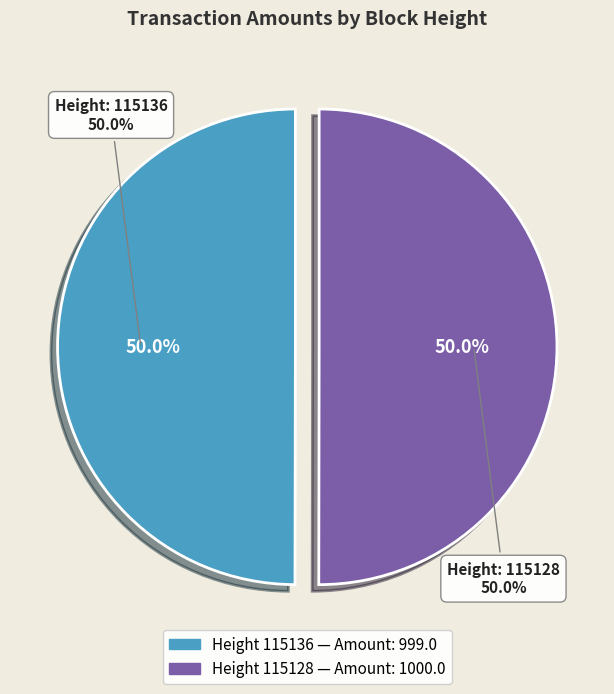

Which category has the smallest portion of the pie?

115136